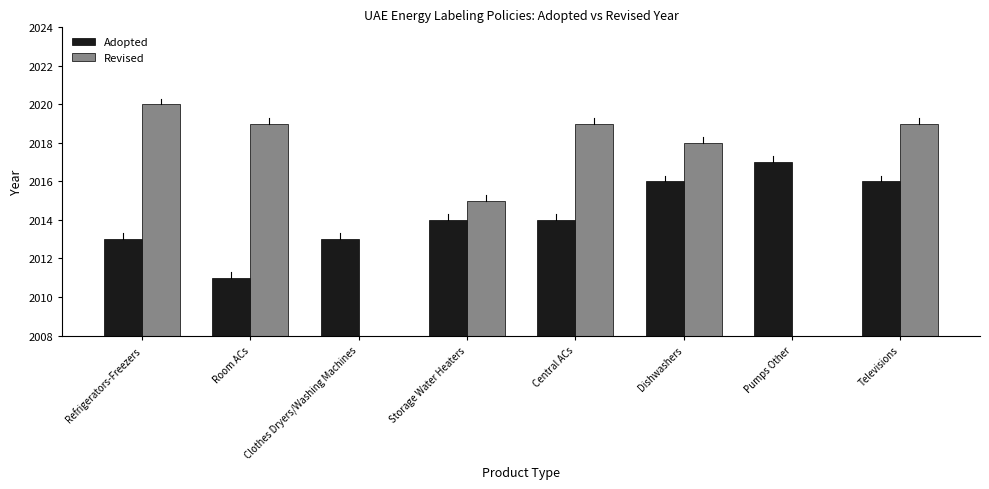

What is the total value across all series at Refrigerators-Freezers?

4033.0